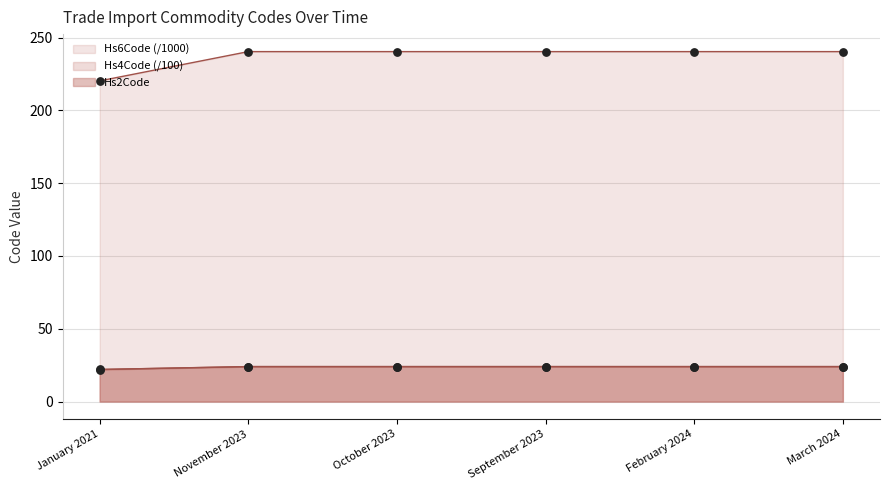

Which series reaches the maximum Y coordinate?

Hs4Code